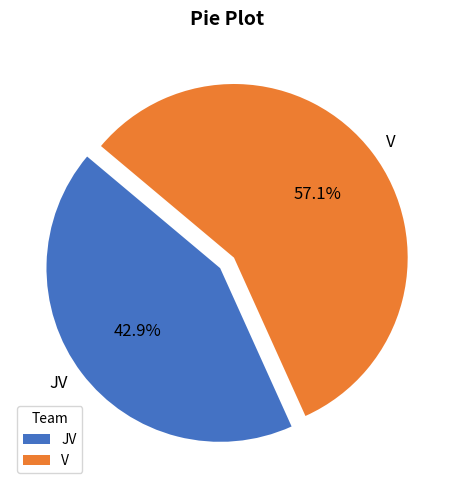

To the nearest percent, what is the combined percentage of JV and V?

100%